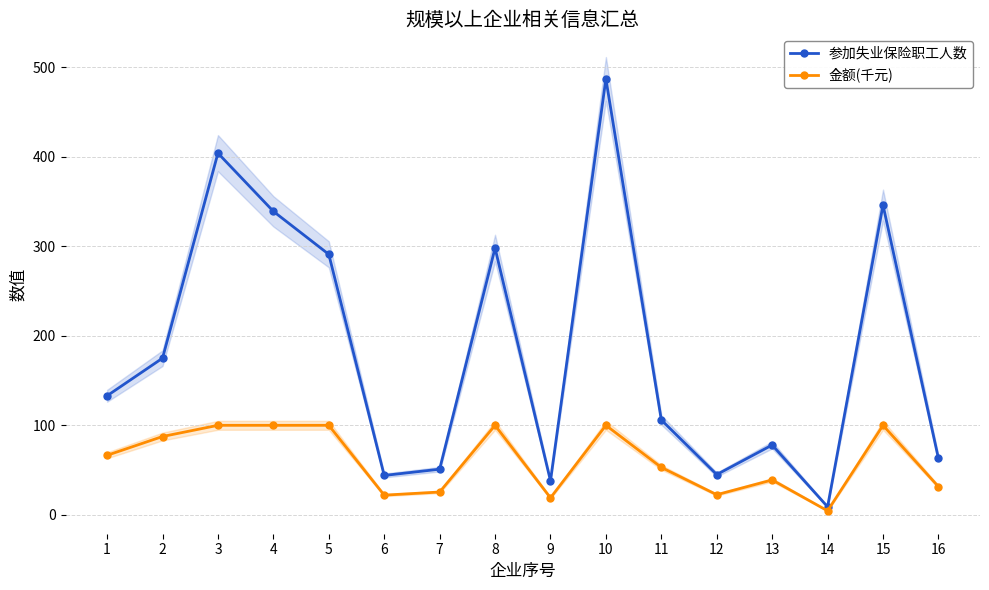

List the series in order of their overall mean, highest first.

参加失业保险职工人数, 金额(千元)